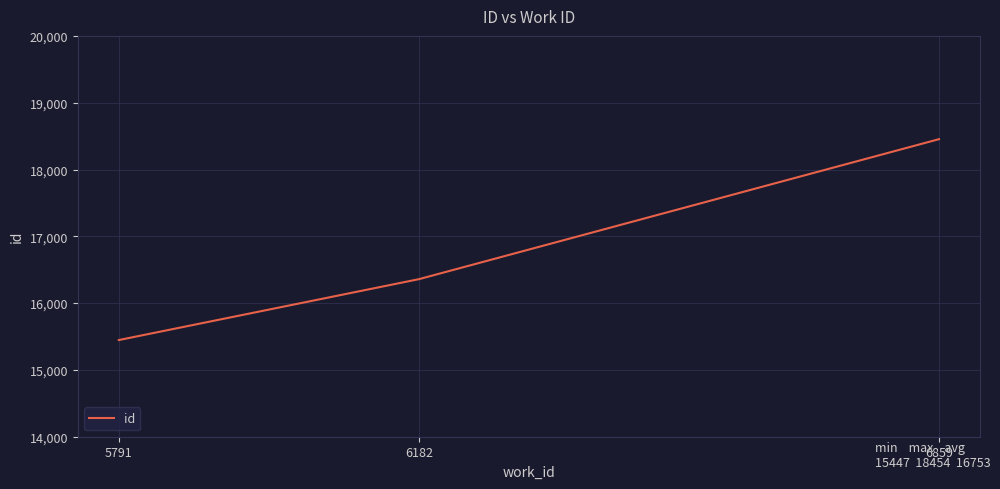

What is the sum of all values?

50260